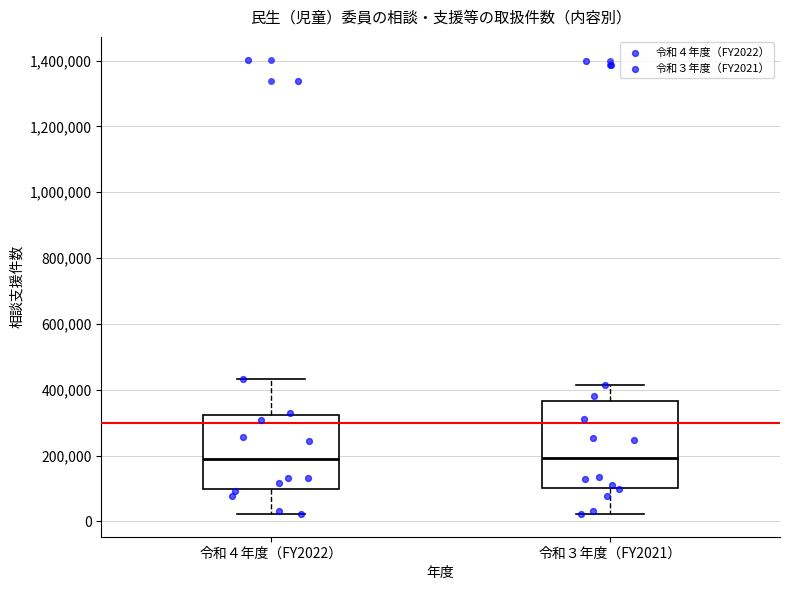

Reading left to right, read every box against the y-axis: the position of its median line, the range the box covers, and the ends of its whiskers. The values are not printed on the chart, so give them approximately, as read against the axis.

令和４年度（FY2022）: median 180000, box 100000 to 320000, whiskers 20000 to 440000
令和３年度（FY2021）: median 200000, box 100000 to 360000, whiskers 20000 to 420000